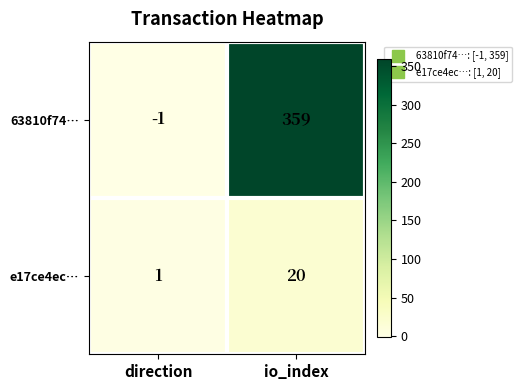

Which series has the widest spread of values?

63810f74…